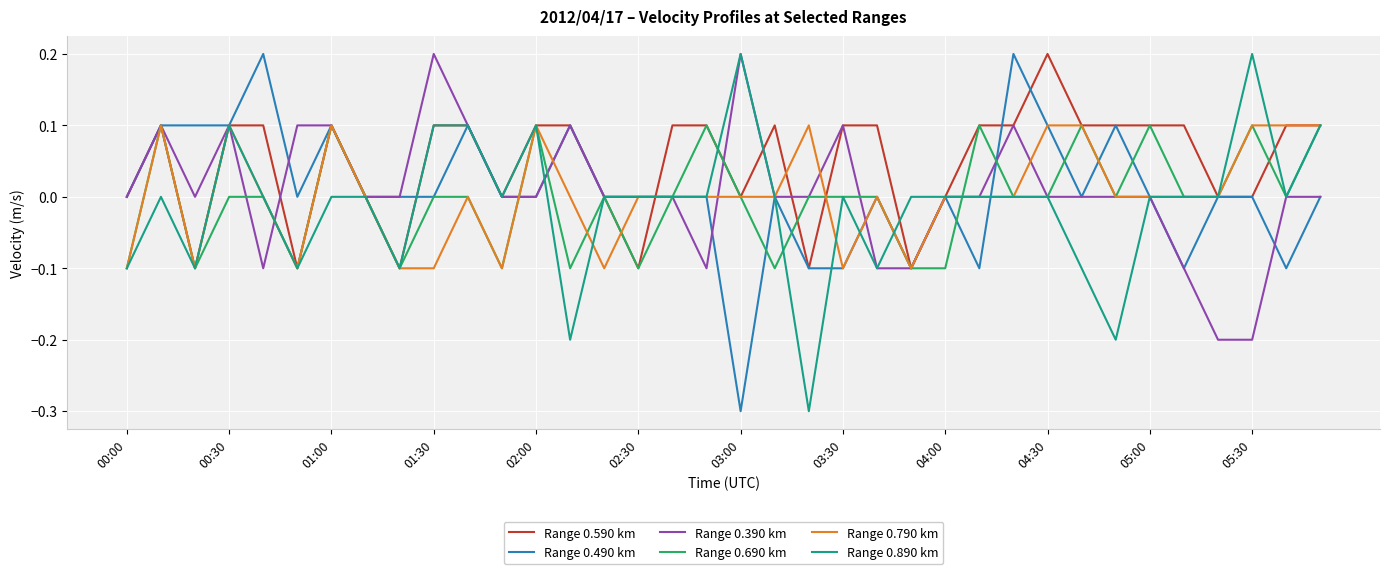

Which series has the largest total across all categories?

Range 0.590 km